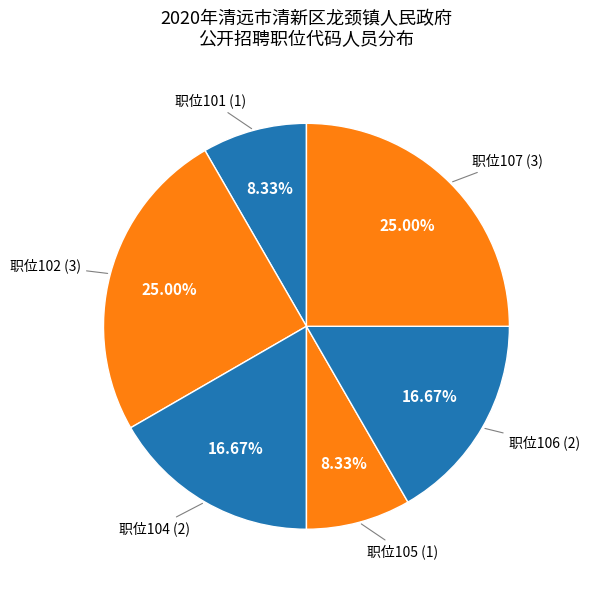

How many segments does this pie chart have?

6